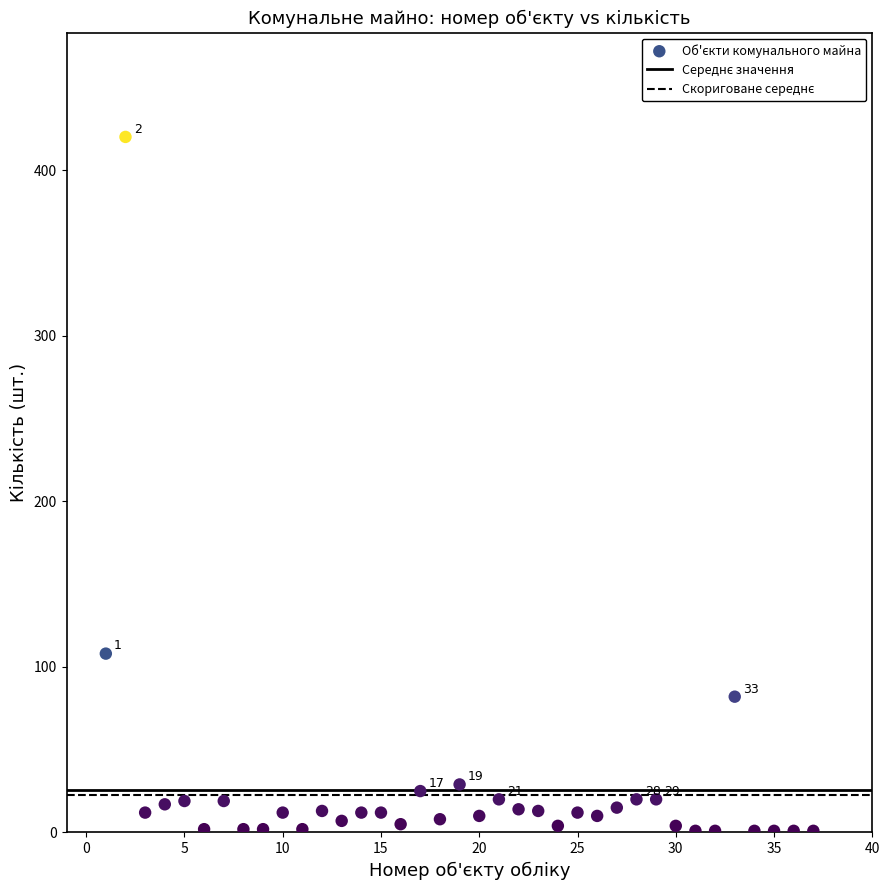

What is the range of X values (max minus min)?

36